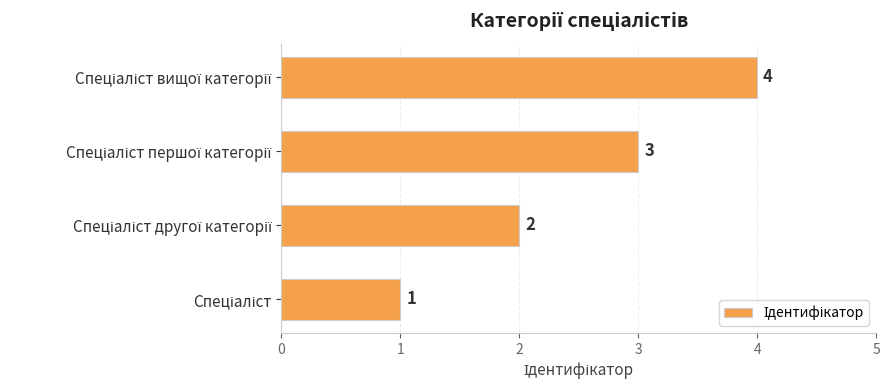

What is the greatest value displayed?

4